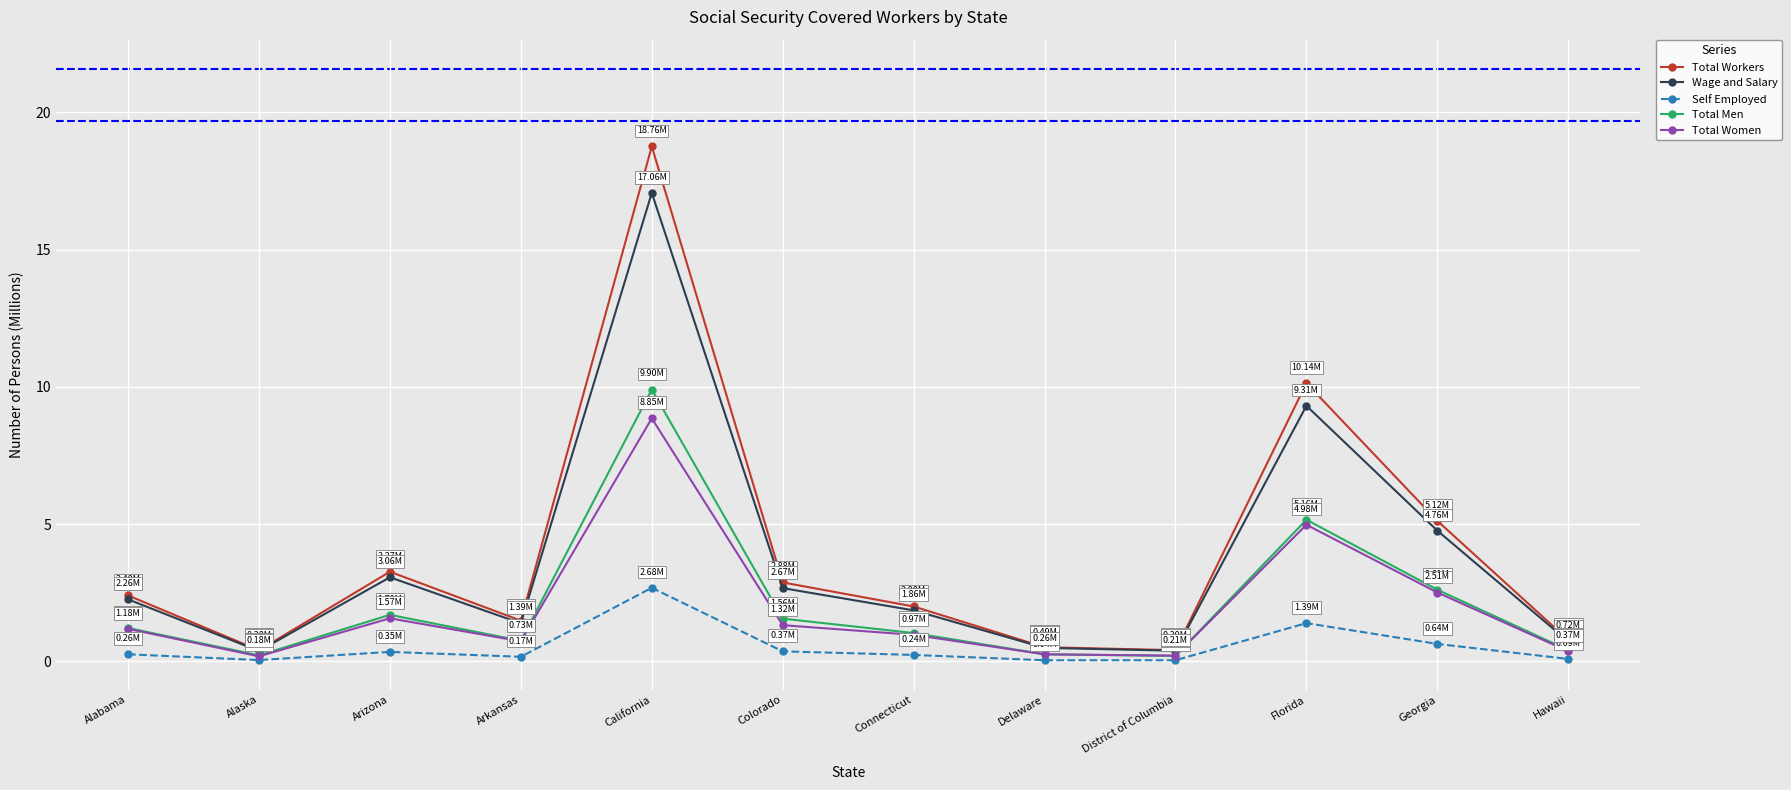

Read the Total Women value at Florida.

5.0